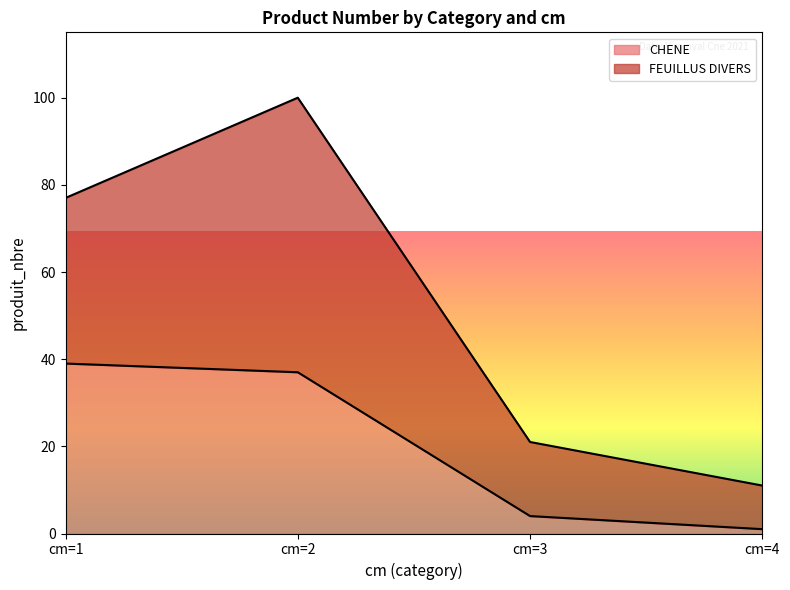

True or false: the data has more than 2 interior local peaks.

False